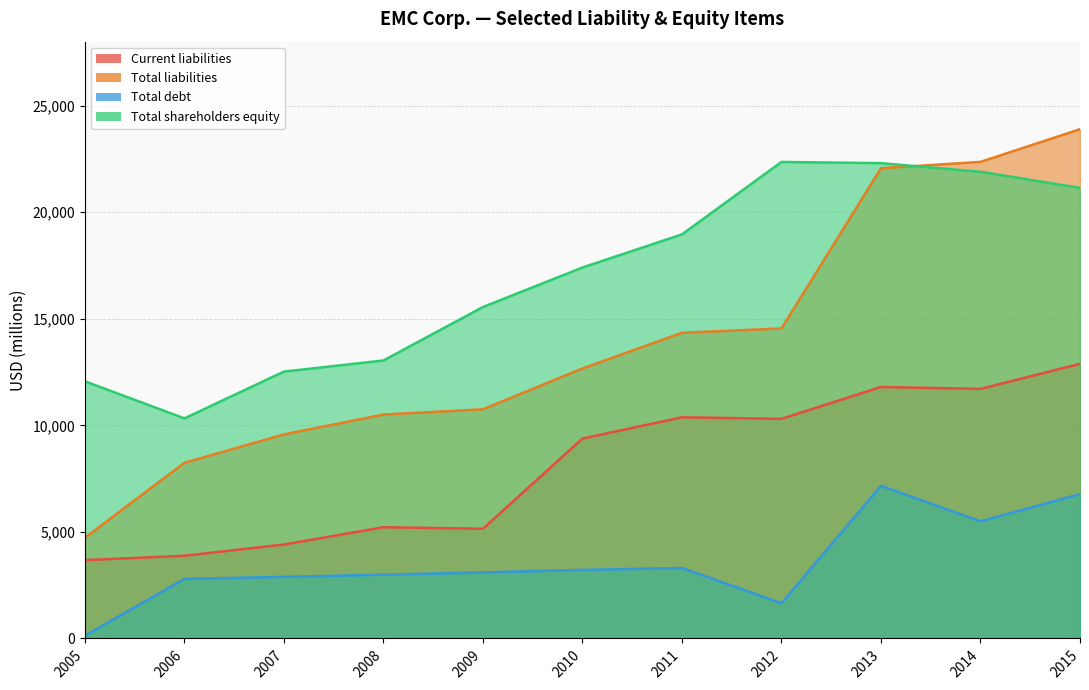

Read the Total liabilities value at 2011, to the nearest 100.

14300